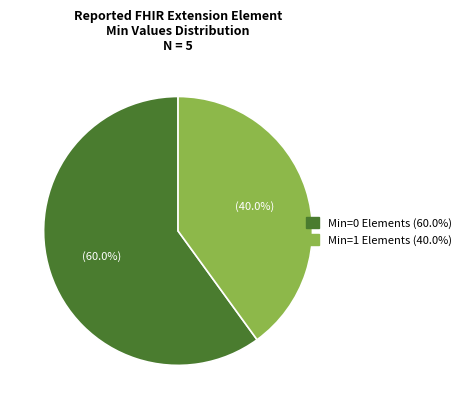

Does any single category account for the majority?

Yes